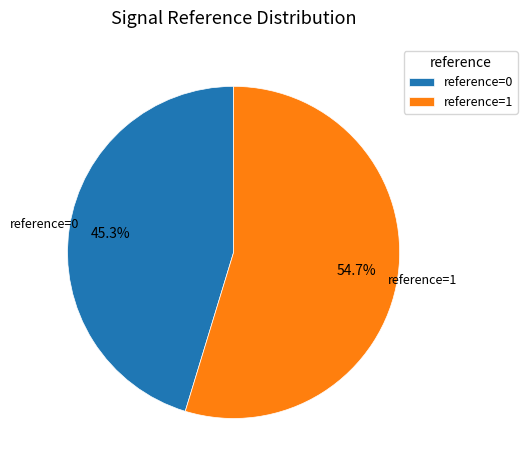

What is the largest slice in the pie chart?

reference=1